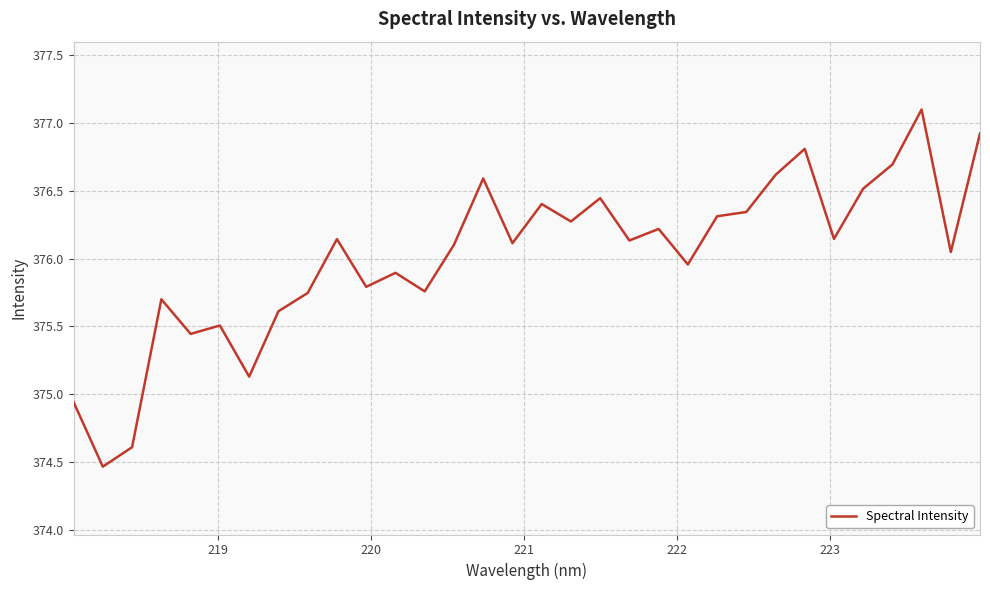

What is the difference between the maximum and minimum values?

2.6